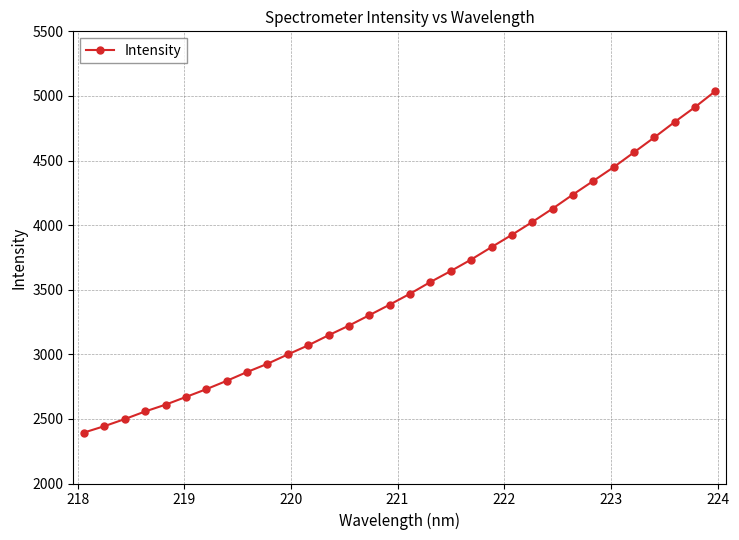

True or false: the data has more than 1 interior local peaks.

False